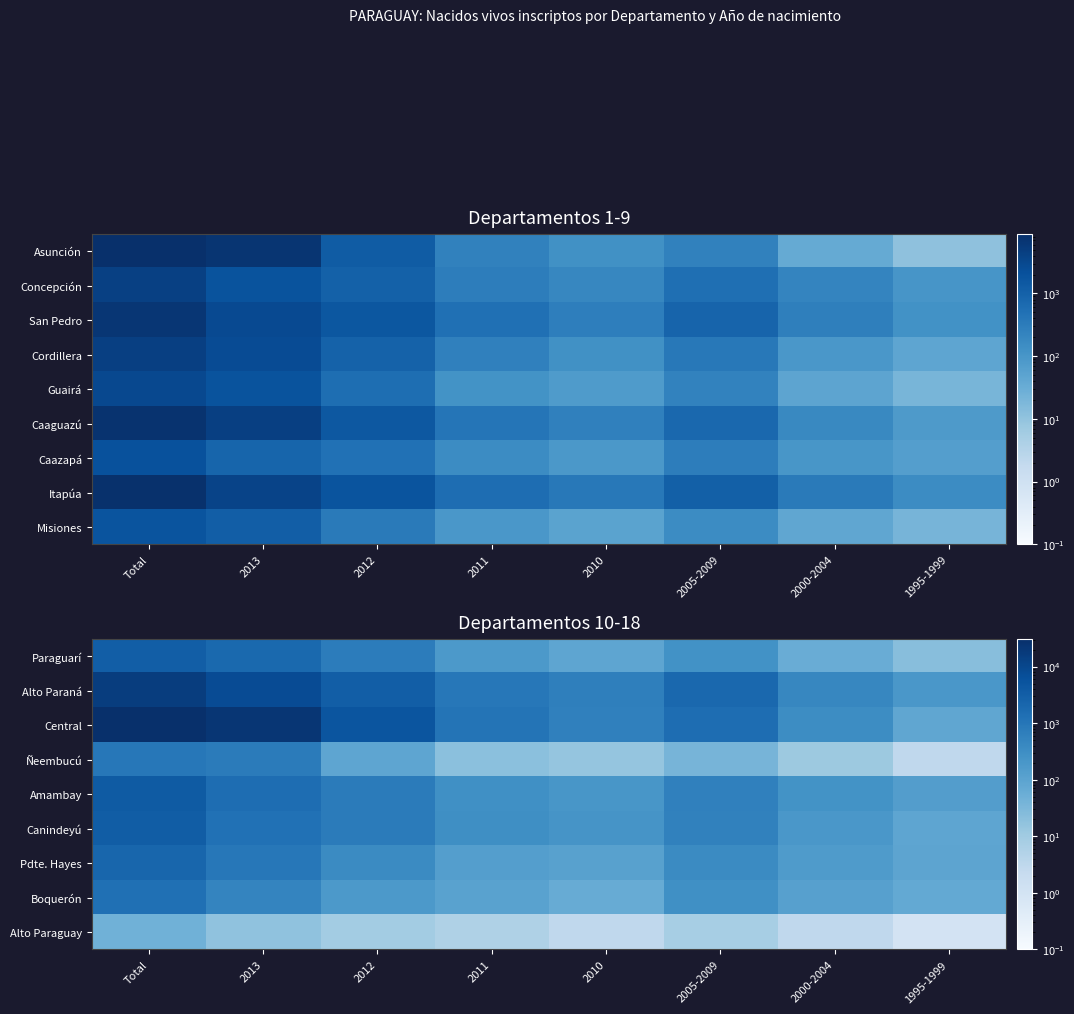

Is the value of Pdte. Hayes at 2010 greater than the value of Canindeyú at 2000-2004?

No